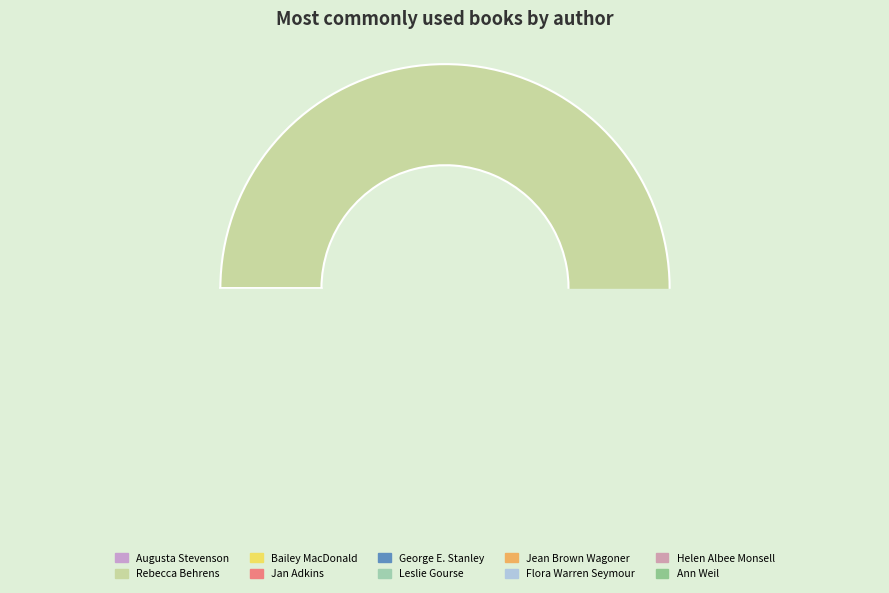

To the nearest percent, what is the average slice percentage?

10%